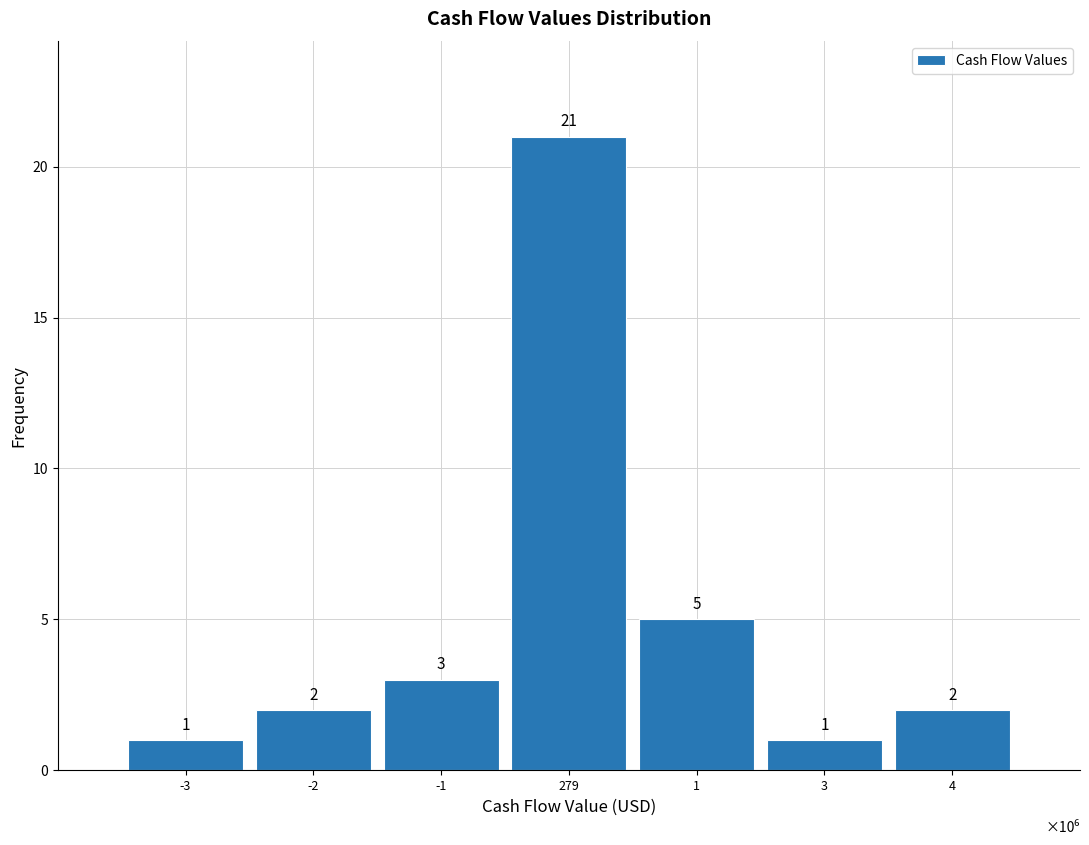

Reading left to right, what are all the values shown in this chart?

-3=1	-2=2	-1=3	279=21	1=5	3=1	4=2